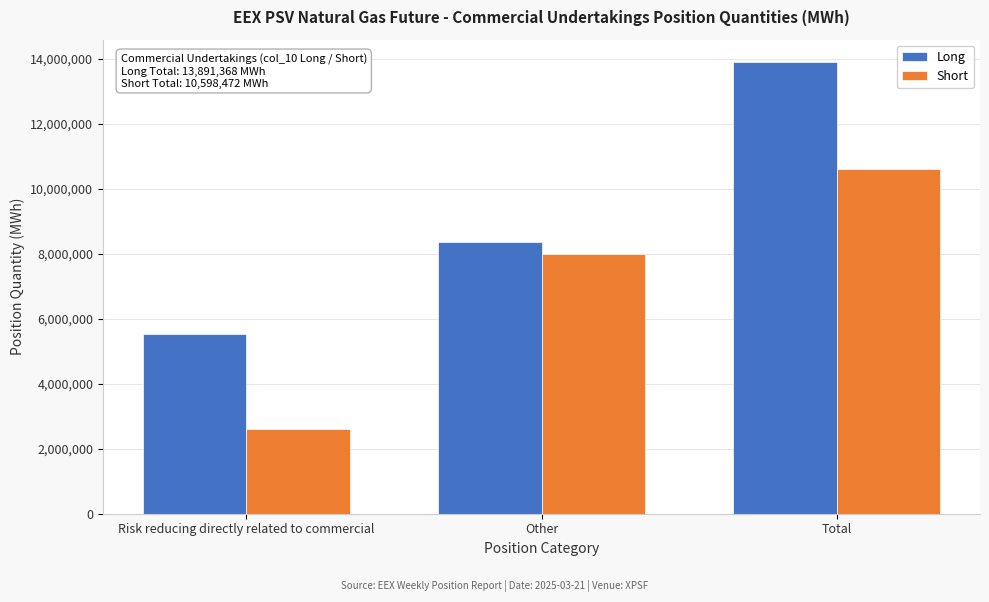

Reading left to right, extract all data points from this chart.

Long: Risk reducing directly related to commercial=5539272	Other=8352096	Total=13891368
Short: Risk reducing directly related to commercial=2606400	Other=7992072	Total=10598472